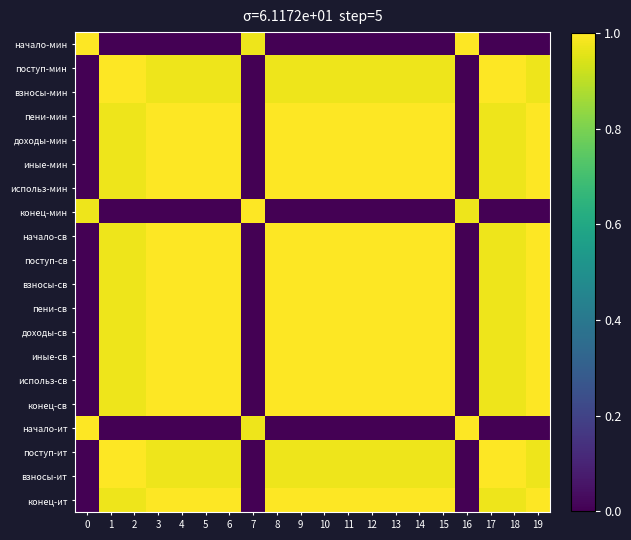

Reading right to left, list all the values displayed in this chart.

начало-мин: 19=0.0	18=0.0	17=0.0	16=1.0	15=0.0	14=0.0	13=0.0	12=0.0	11=0.0	10=0.0	9=0.0	8=0.0	7=1.0	6=0.0	5=0.0	4=0.0	3=0.0	2=0.0	1=0.0	0=1.0
поступ-мин: 19=1.0	18=1.0	17=1.0	16=0.0	15=1.0	14=1.0	13=1.0	12=1.0	11=1.0	10=1.0	9=1.0	8=1.0	7=0.0	6=1.0	5=1.0	4=1.0	3=1.0	2=1.0	1=1.0	0=0.0
взносы-мин: 19=1.0	18=1.0	17=1.0	16=0.0	15=1.0	14=1.0	13=1.0	12=1.0	11=1.0	10=1.0	9=1.0	8=1.0	7=0.0	6=1.0	5=1.0	4=1.0	3=1.0	2=1.0	1=1.0	0=0.0
пени-мин: 19=1.0	18=1.0	17=1.0	16=0.0	15=1.0	14=1.0	13=1.0	12=1.0	11=1.0	10=1.0	9=1.0	8=1.0	7=0.0	6=1.0	5=1.0	4=1.0	3=1.0	2=1.0	1=1.0	0=0.0
доходы-мин: 19=1.0	18=1.0	17=1.0	16=0.0	15=1.0	14=1.0	13=1.0	12=1.0	11=1.0	10=1.0	9=1.0	8=1.0	7=0.0	6=1.0	5=1.0	4=1.0	3=1.0	2=1.0	1=1.0	0=0.0
иные-мин: 19=1.0	18=1.0	17=1.0	16=0.0	15=1.0	14=1.0	13=1.0	12=1.0	11=1.0	10=1.0	9=1.0	8=1.0	7=0.0	6=1.0	5=1.0	4=1.0	3=1.0	2=1.0	1=1.0	0=0.0
использ-мин: 19=1.0	18=1.0	17=1.0	16=0.0	15=1.0	14=1.0	13=1.0	12=1.0	11=1.0	10=1.0	9=1.0	8=1.0	7=0.0	6=1.0	5=1.0	4=1.0	3=1.0	2=1.0	1=1.0	0=0.0
конец-мин: 19=0.0	18=0.0	17=0.0	16=1.0	15=0.0	14=0.0	13=0.0	12=0.0	11=0.0	10=0.0	9=0.0	8=0.0	7=1.0	6=0.0	5=0.0	4=0.0	3=0.0	2=0.0	1=0.0	0=1.0
начало-св: 19=1.0	18=1.0	17=1.0	16=0.0	15=1.0	14=1.0	13=1.0	12=1.0	11=1.0	10=1.0	9=1.0	8=1.0	7=0.0	6=1.0	5=1.0	4=1.0	3=1.0	2=1.0	1=1.0	0=0.0
поступ-св: 19=1.0	18=1.0	17=1.0	16=0.0	15=1.0	14=1.0	13=1.0	12=1.0	11=1.0	10=1.0	9=1.0	8=1.0	7=0.0	6=1.0	5=1.0	4=1.0	3=1.0	2=1.0	1=1.0	0=0.0
взносы-св: 19=1.0	18=1.0	17=1.0	16=0.0	15=1.0	14=1.0	13=1.0	12=1.0	11=1.0	10=1.0	9=1.0	8=1.0	7=0.0	6=1.0	5=1.0	4=1.0	3=1.0	2=1.0	1=1.0	0=0.0
пени-св: 19=1.0	18=1.0	17=1.0	16=0.0	15=1.0	14=1.0	13=1.0	12=1.0	11=1.0	10=1.0	9=1.0	8=1.0	7=0.0	6=1.0	5=1.0	4=1.0	3=1.0	2=1.0	1=1.0	0=0.0
доходы-св: 19=1.0	18=1.0	17=1.0	16=0.0	15=1.0	14=1.0	13=1.0	12=1.0	11=1.0	10=1.0	9=1.0	8=1.0	7=0.0	6=1.0	5=1.0	4=1.0	3=1.0	2=1.0	1=1.0	0=0.0
иные-св: 19=1.0	18=1.0	17=1.0	16=0.0	15=1.0	14=1.0	13=1.0	12=1.0	11=1.0	10=1.0	9=1.0	8=1.0	7=0.0	6=1.0	5=1.0	4=1.0	3=1.0	2=1.0	1=1.0	0=0.0
использ-св: 19=1.0	18=1.0	17=1.0	16=0.0	15=1.0	14=1.0	13=1.0	12=1.0	11=1.0	10=1.0	9=1.0	8=1.0	7=0.0	6=1.0	5=1.0	4=1.0	3=1.0	2=1.0	1=1.0	0=0.0
конец-св: 19=1.0	18=1.0	17=1.0	16=0.0	15=1.0	14=1.0	13=1.0	12=1.0	11=1.0	10=1.0	9=1.0	8=1.0	7=0.0	6=1.0	5=1.0	4=1.0	3=1.0	2=1.0	1=1.0	0=0.0
начало-ит: 19=0.0	18=0.0	17=0.0	16=1.0	15=0.0	14=0.0	13=0.0	12=0.0	11=0.0	10=0.0	9=0.0	8=0.0	7=1.0	6=0.0	5=0.0	4=0.0	3=0.0	2=0.0	1=0.0	0=1.0
поступ-ит: 19=1.0	18=1.0	17=1.0	16=0.0	15=1.0	14=1.0	13=1.0	12=1.0	11=1.0	10=1.0	9=1.0	8=1.0	7=0.0	6=1.0	5=1.0	4=1.0	3=1.0	2=1.0	1=1.0	0=0.0
взносы-ит: 19=1.0	18=1.0	17=1.0	16=0.0	15=1.0	14=1.0	13=1.0	12=1.0	11=1.0	10=1.0	9=1.0	8=1.0	7=0.0	6=1.0	5=1.0	4=1.0	3=1.0	2=1.0	1=1.0	0=0.0
конец-ит: 19=1.0	18=1.0	17=1.0	16=0.0	15=1.0	14=1.0	13=1.0	12=1.0	11=1.0	10=1.0	9=1.0	8=1.0	7=0.0	6=1.0	5=1.0	4=1.0	3=1.0	2=1.0	1=1.0	0=0.0